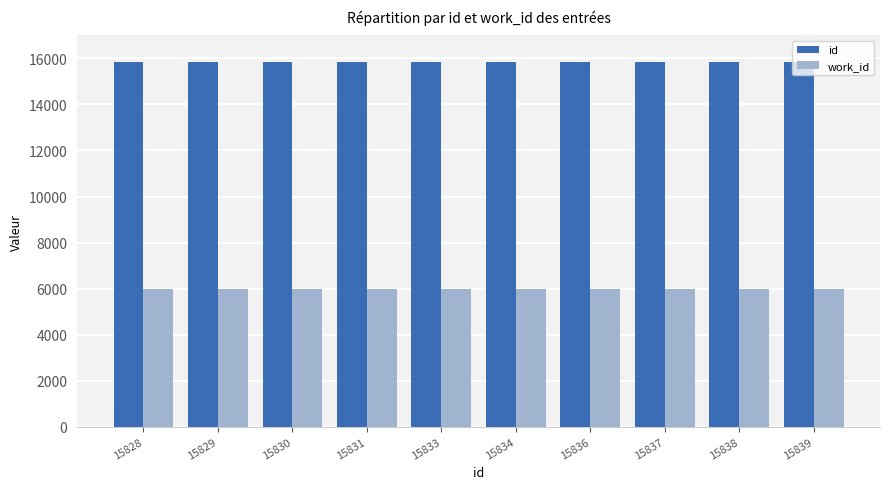

What is the highest value of the work_id series?

5960